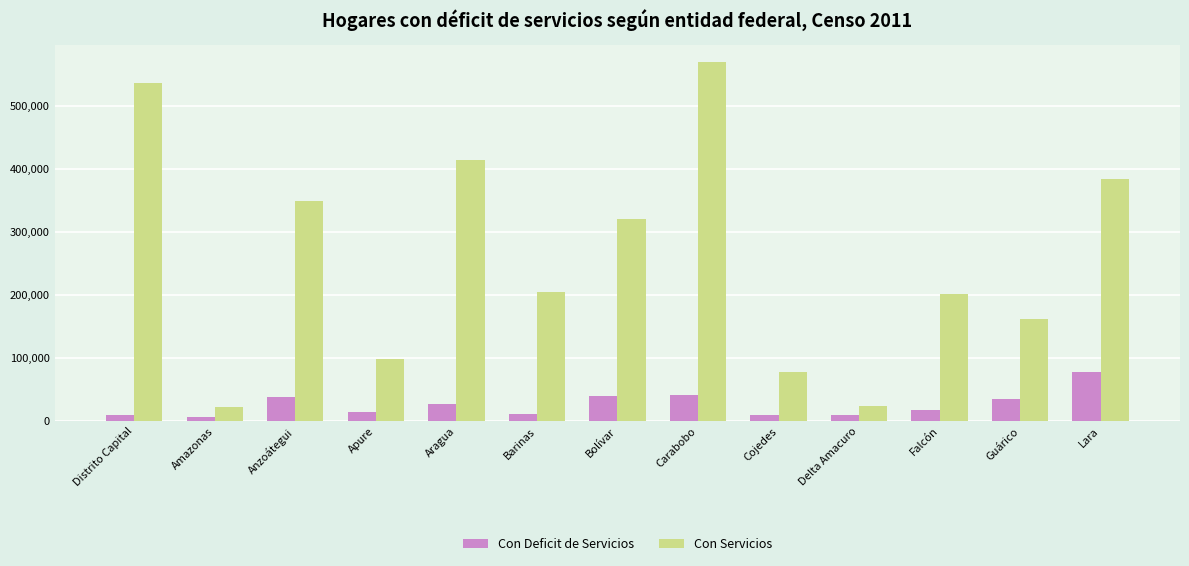

At which category does the chart reach its peak across all series?

Carabobo